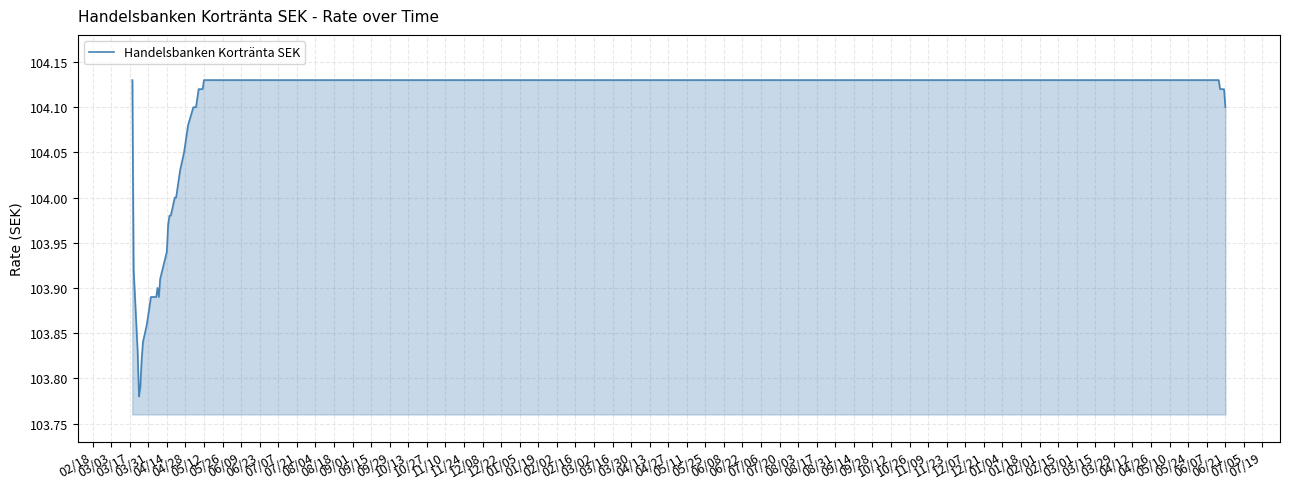

How many lines are shown in the chart?

1